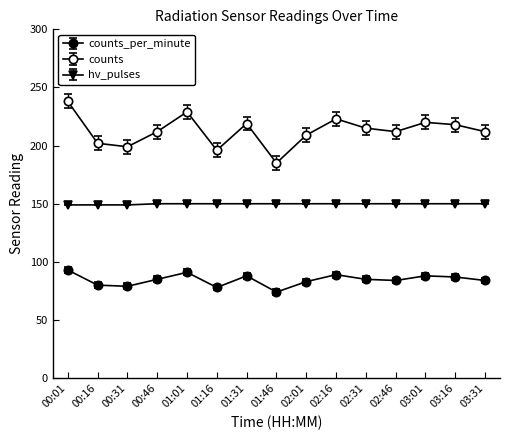

Which series has the largest range (max minus min)?

counts